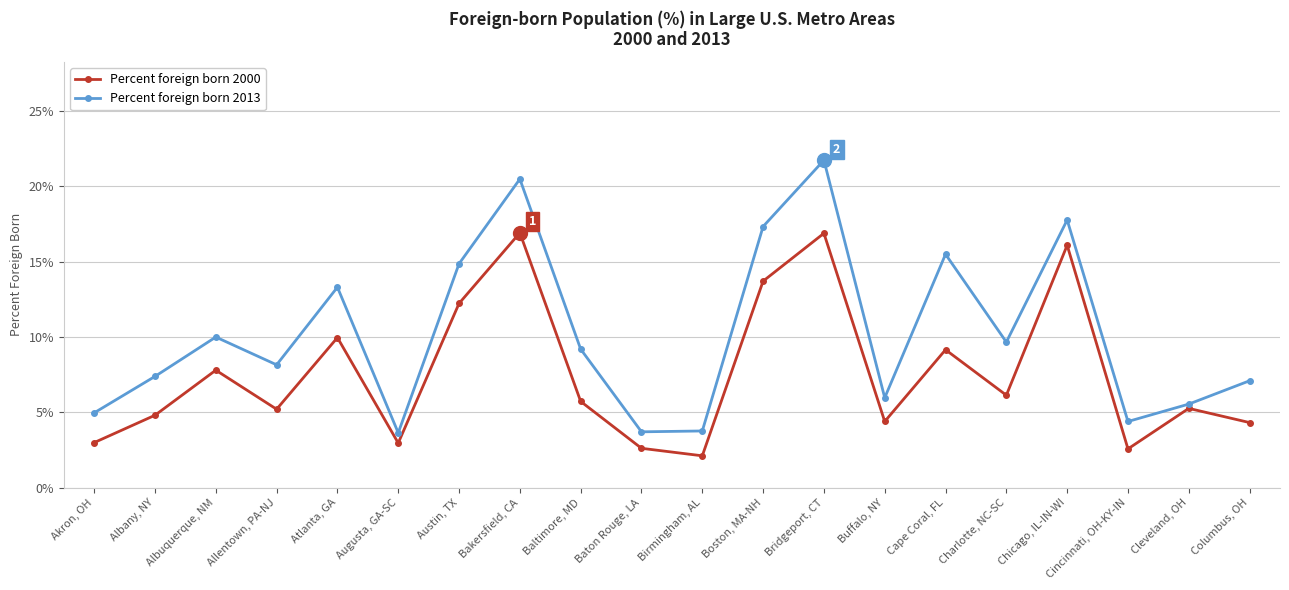

Reading right to left, transcribe all the data shown in this chart.

Percent foreign born 2000: Columbus, OH=0.0	Cleveland, OH=0.1	Cincinnati, OH-KY-IN=0.0	Chicago, IL-IN-WI=0.2	Charlotte, NC-SC=0.1	Cape Coral, FL=0.1	Buffalo, NY=0.0	Bridgeport, CT=0.2	Boston, MA-NH=0.1	Birmingham, AL=0.0	Baton Rouge, LA=0.0	Baltimore, MD=0.1	Bakersfield, CA=0.2	Austin, TX=0.1	Augusta, GA-SC=0.0	Atlanta, GA=0.1	Allentown, PA-NJ=0.1	Albuquerque, NM=0.1	Albany, NY=0.0	Akron, OH=0.0
Percent foreign born 2013: Columbus, OH=0.1	Cleveland, OH=0.1	Cincinnati, OH-KY-IN=0.0	Chicago, IL-IN-WI=0.2	Charlotte, NC-SC=0.1	Cape Coral, FL=0.2	Buffalo, NY=0.1	Bridgeport, CT=0.2	Boston, MA-NH=0.2	Birmingham, AL=0.0	Baton Rouge, LA=0.0	Baltimore, MD=0.1	Bakersfield, CA=0.2	Austin, TX=0.1	Augusta, GA-SC=0.0	Atlanta, GA=0.1	Allentown, PA-NJ=0.1	Albuquerque, NM=0.1	Albany, NY=0.1	Akron, OH=0.0